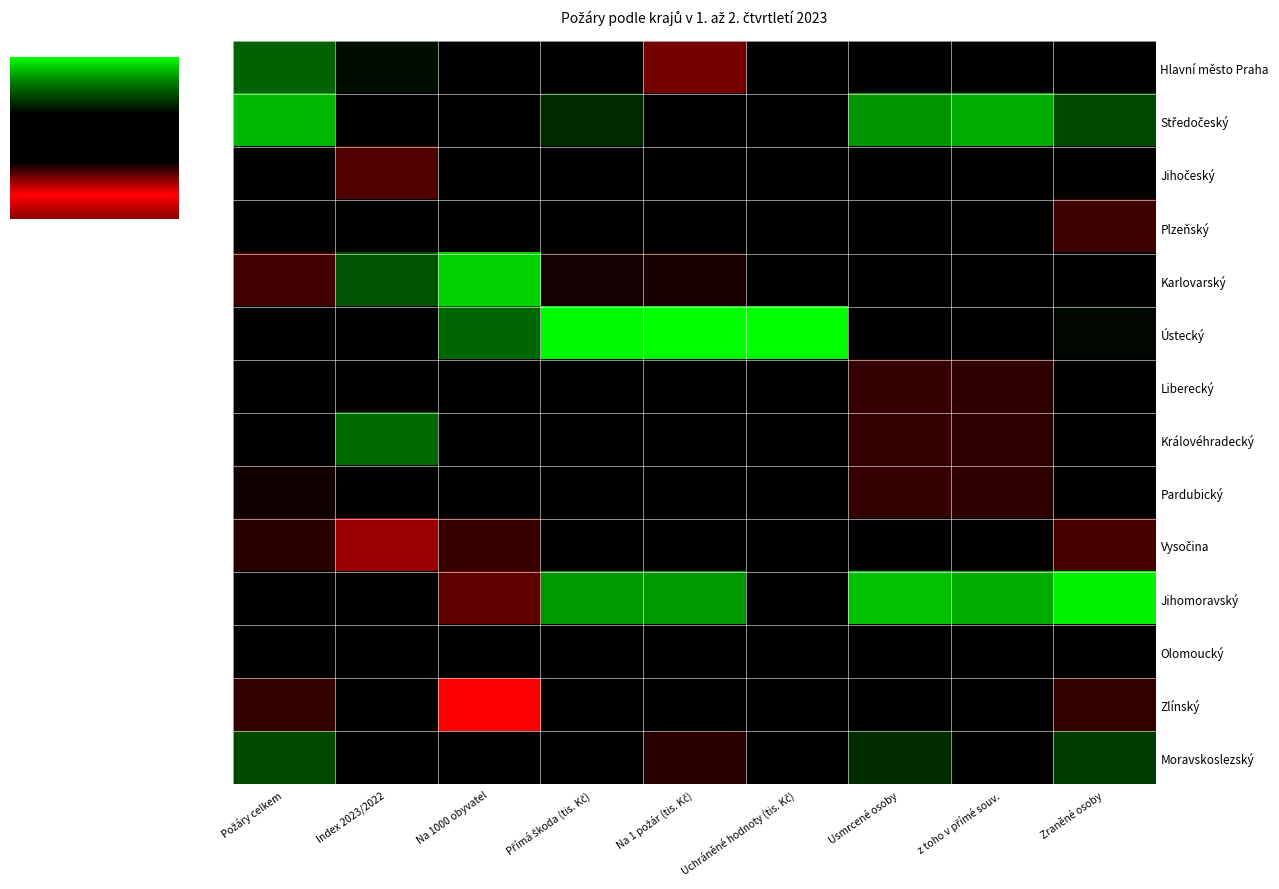

Which series has the largest range (max minus min)?

Ústecký